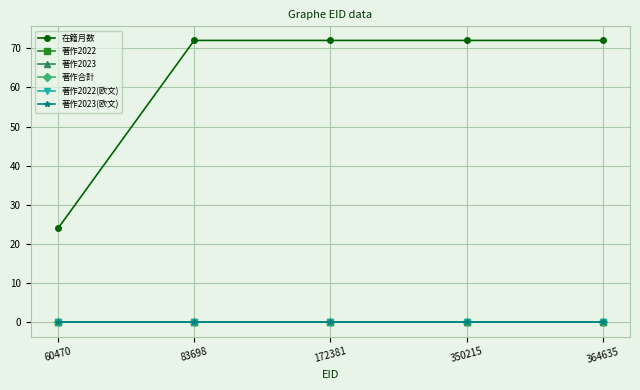

Reading left to right, what are all the values shown in this chart?

在籍月数: 60470=24	83698=72	172381=72	350215=72	364635=72
著作2022: 60470=0	83698=0	172381=0	350215=0	364635=0
著作2023: 60470=0	83698=0	172381=0	350215=0	364635=0
著作合計: 60470=0	83698=0	172381=0	350215=0	364635=0
著作2022(欧文): 60470=0	83698=0	172381=0	350215=0	364635=0
著作2023(欧文): 60470=0	83698=0	172381=0	350215=0	364635=0